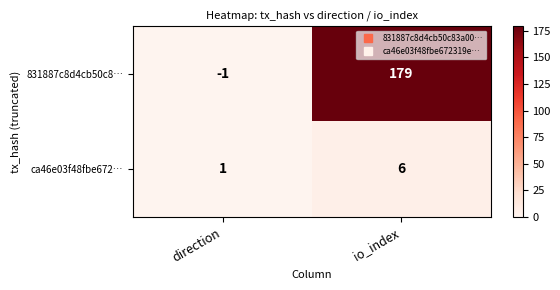

Which series changed the most between direction and io_index?

831887c8d4cb50c8…